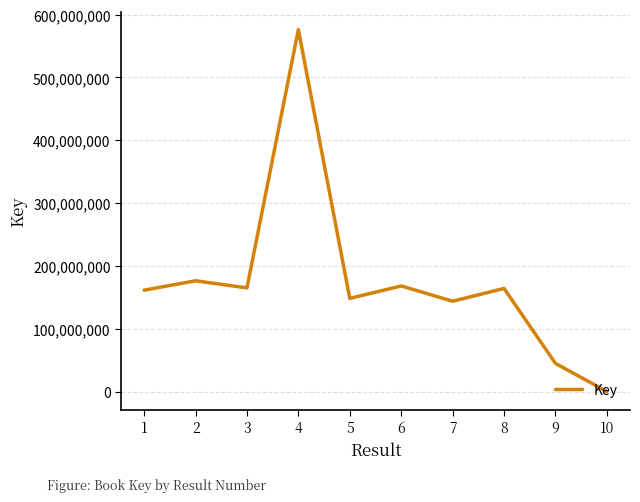

What is the ratio of the value at 1 to the value at 6?

1.0